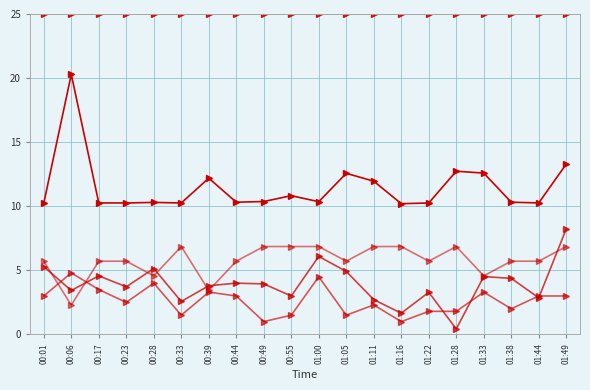

What is the maximum value shown in the chart?

25.0